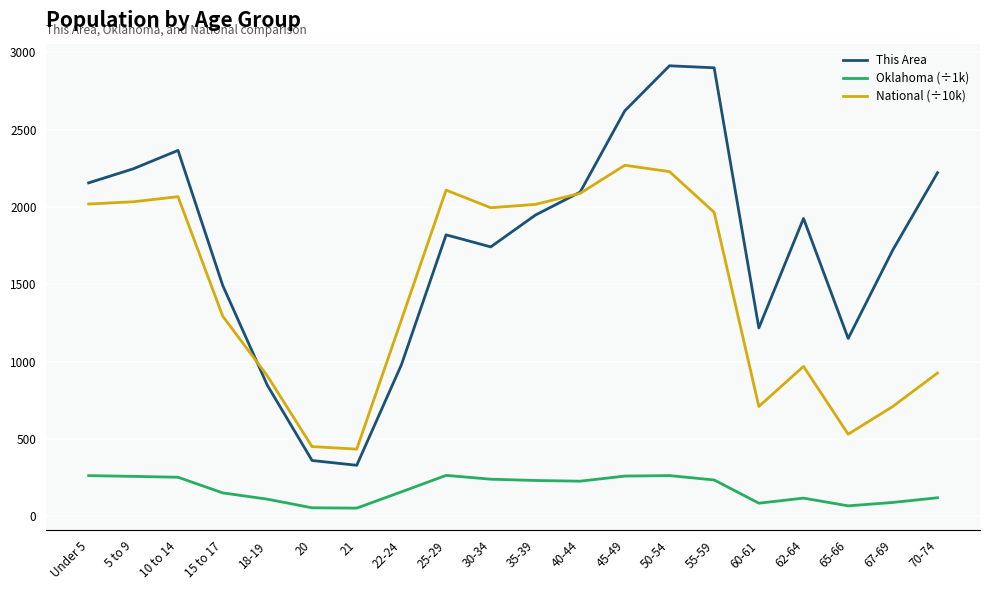

At which label is National (÷10k) closest to 1353?

15 to 17